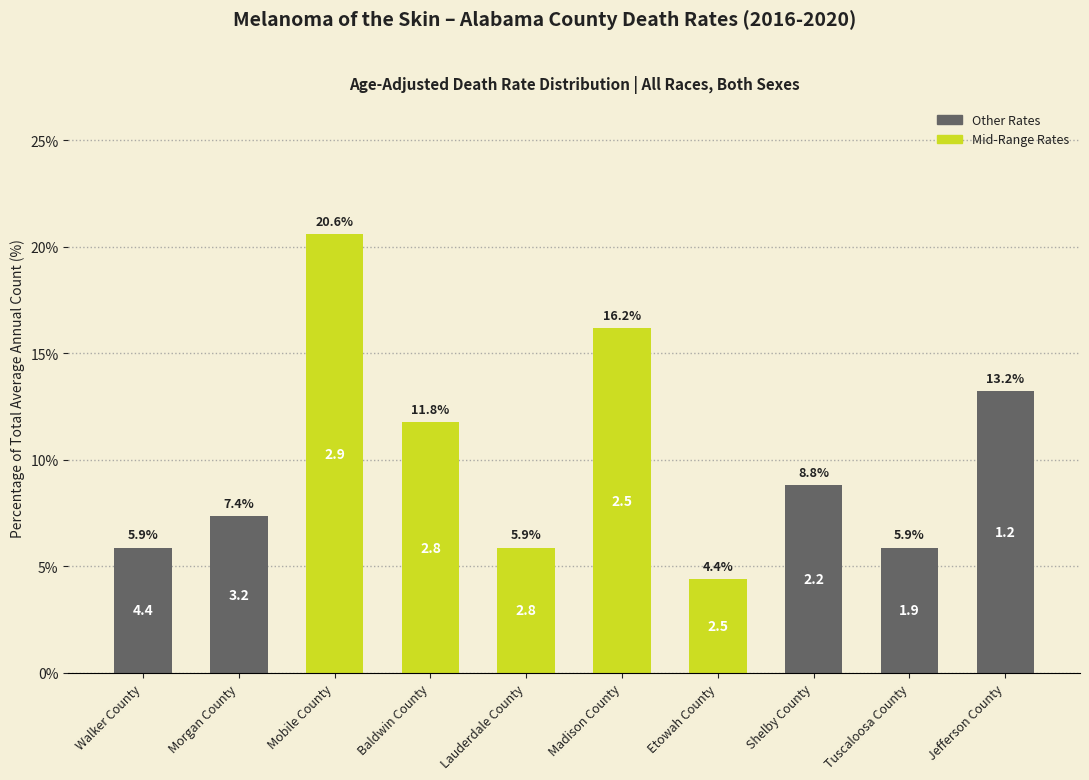

Reading left to right, list all the values displayed in this chart.

5.9	7.4	20.6	11.8	5.9	16.2	4.4	8.8	5.9	13.2